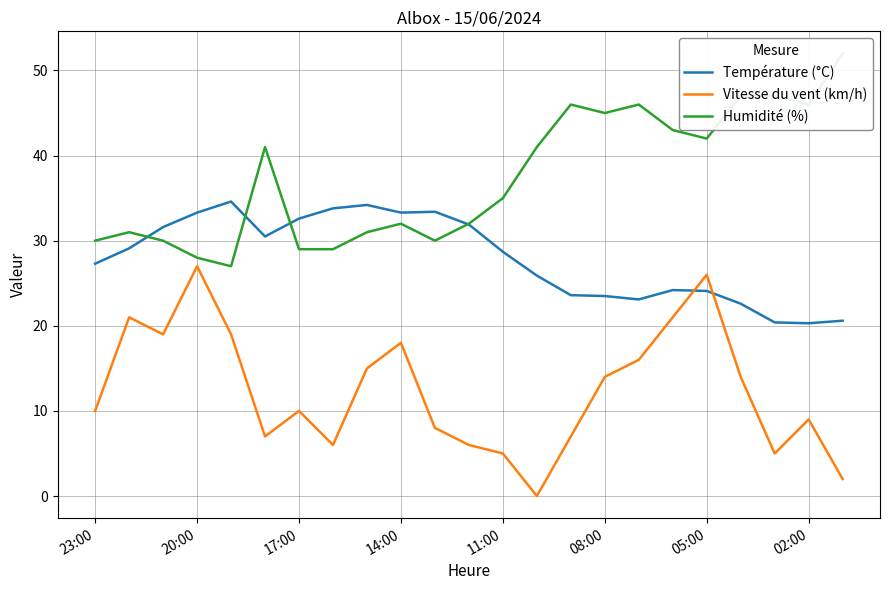

Read the Vitesse du vent (km/h) value at 23:00.

10.0